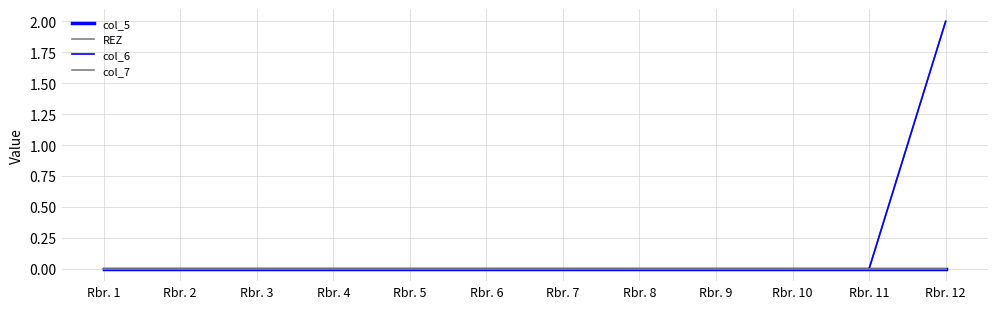

Does the chart have visible grid lines?

Yes